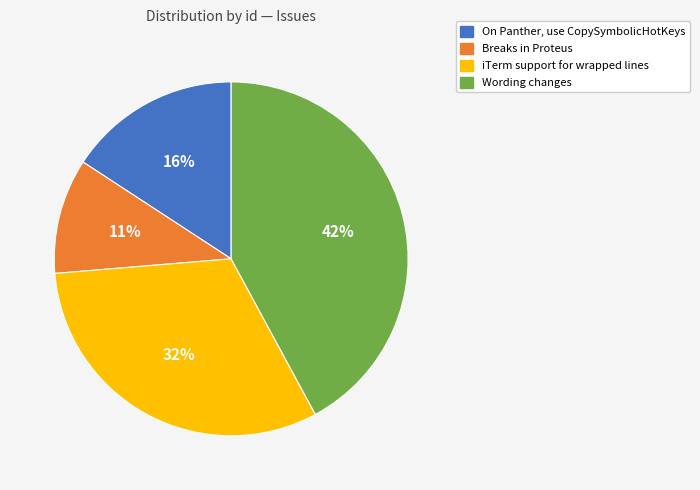

Is there a majority slice in this chart?

No